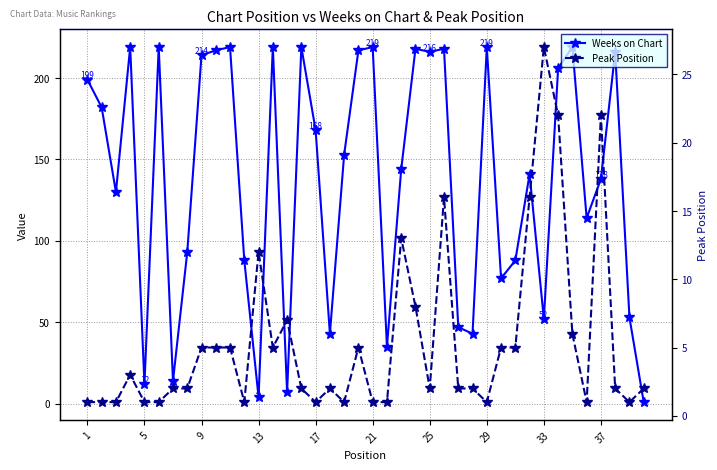

Which series has the largest range (max minus min)?

Weeks on Chart